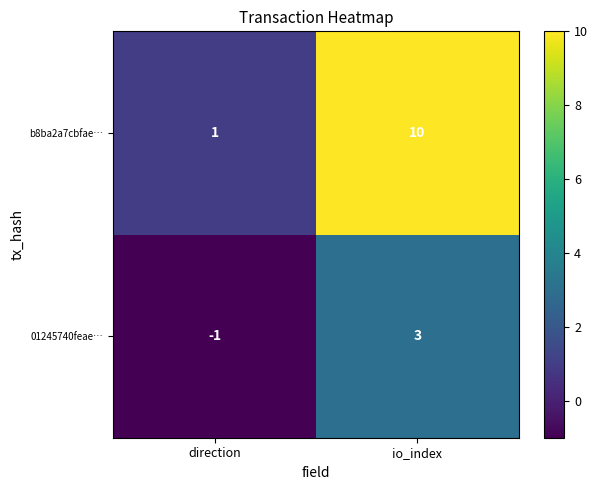

List the labels in order of b8ba2a7cbfae… value, largest first.

io_index, direction